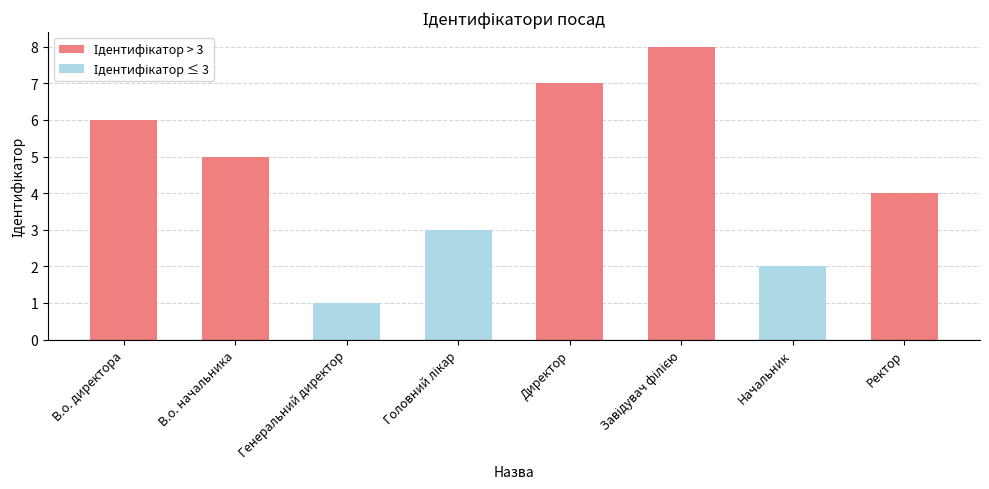

What position from the right is В.о. директора?

8